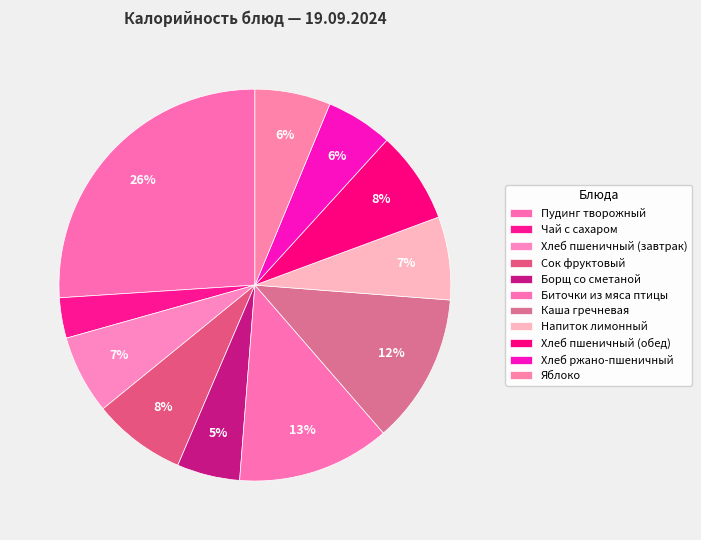

Which category has the smallest portion of the pie?

Чай с сахаром